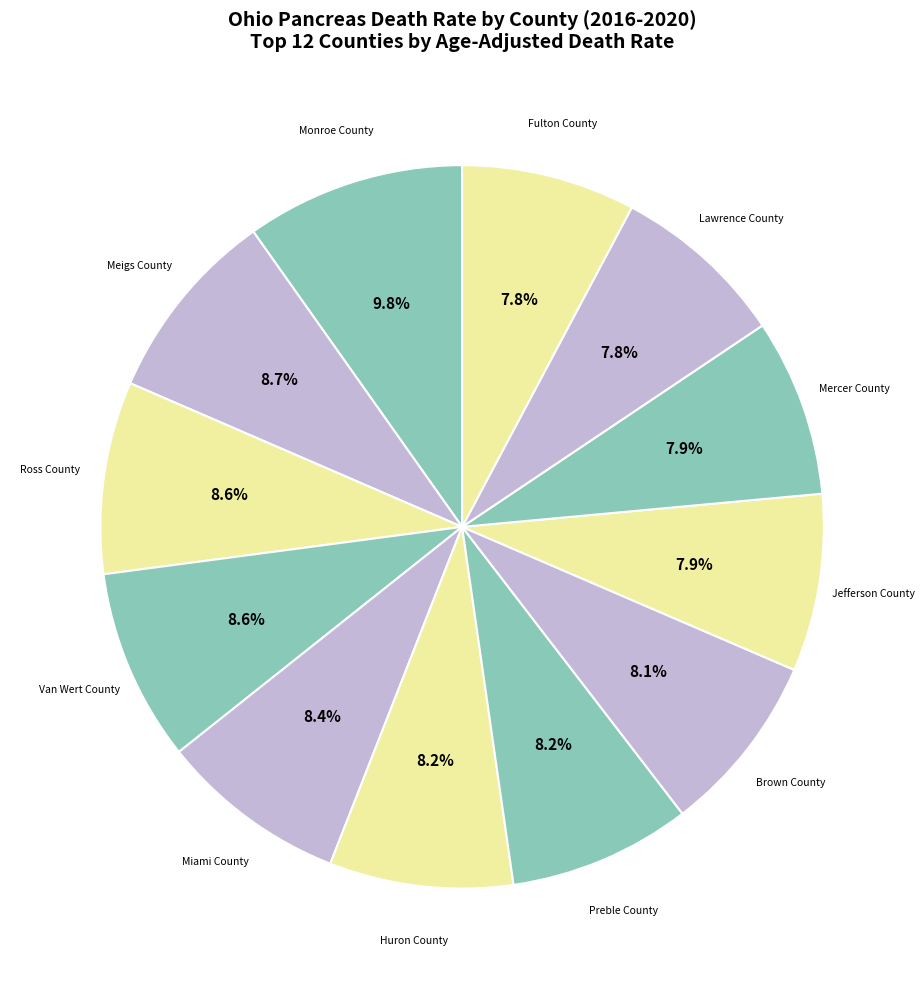

Do Lawrence County and Mercer County together represent more than half of the pie?

No